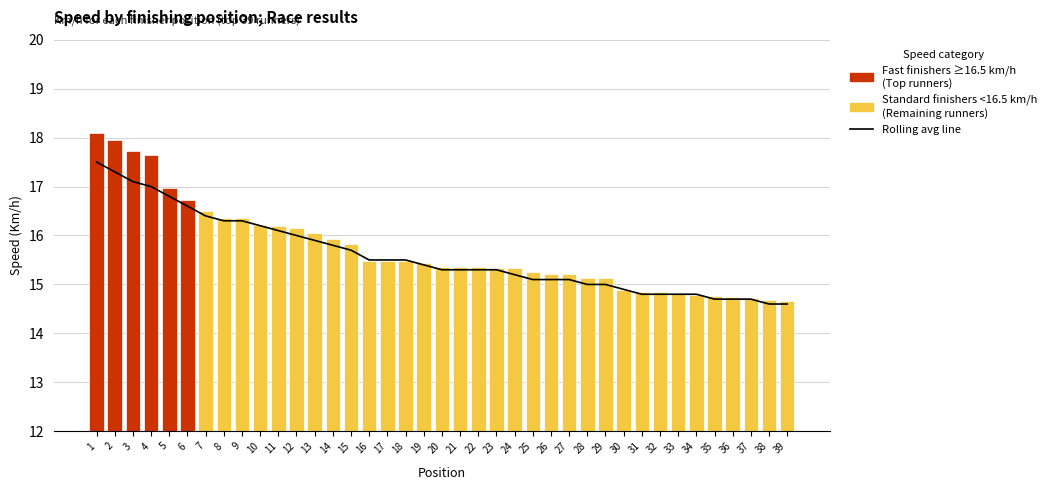

Does the chart contain any negative values?

No